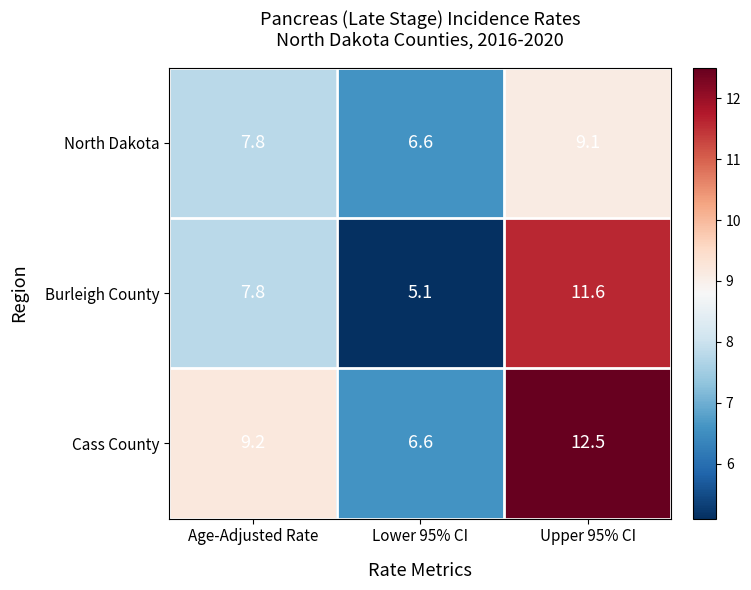

Count the number of categories in the chart.

3